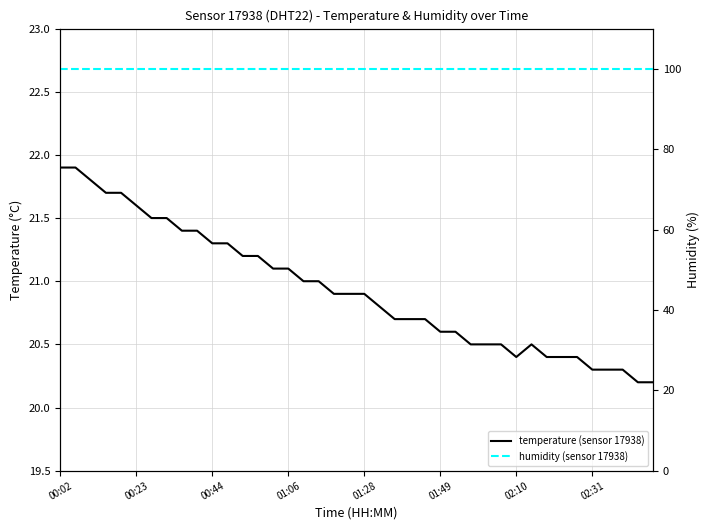

The temperature (sensor 17938) series shows 5.3 at 9. True or false?

False